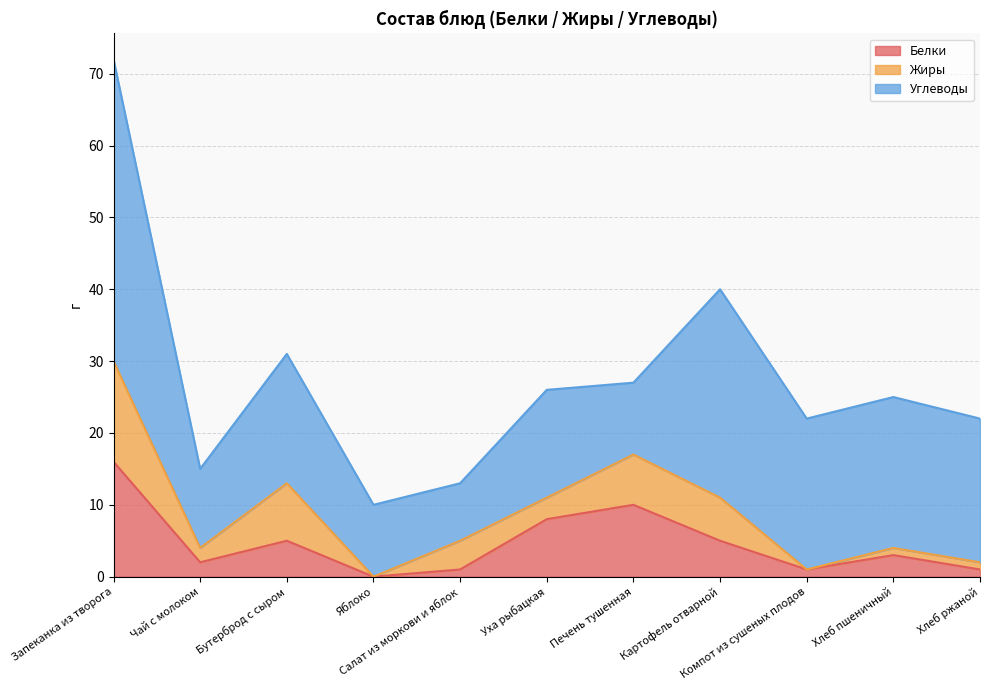

True or false: Углеводы and Белки intersect in this chart.

False